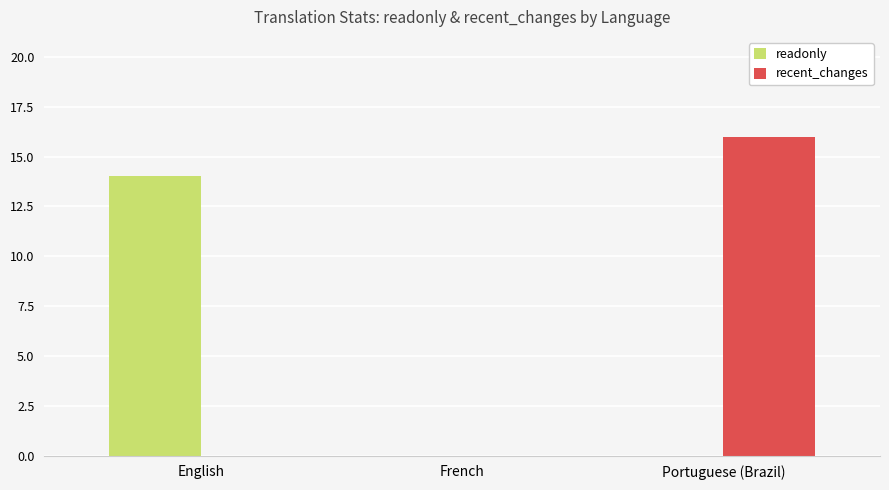

The value of recent_changes at Portuguese (Brazil) is 25. True or false?

False